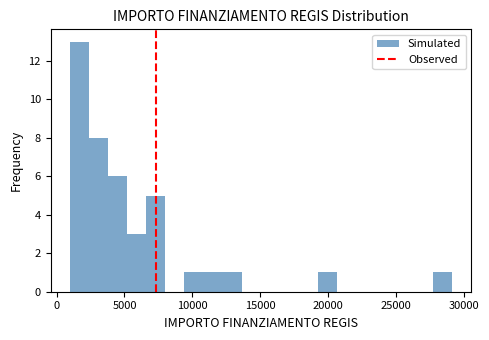

Read against the x-axis, roughly where is the centre of the tallest bar?

1500